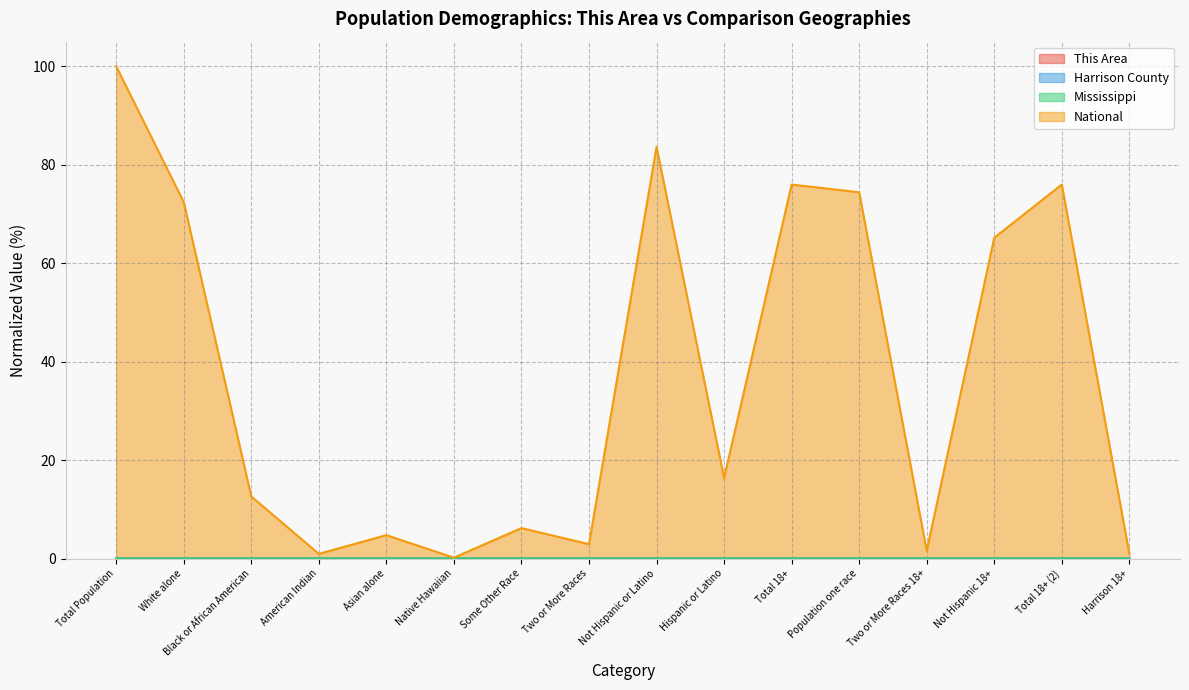

Which series has the largest total across all categories?

National